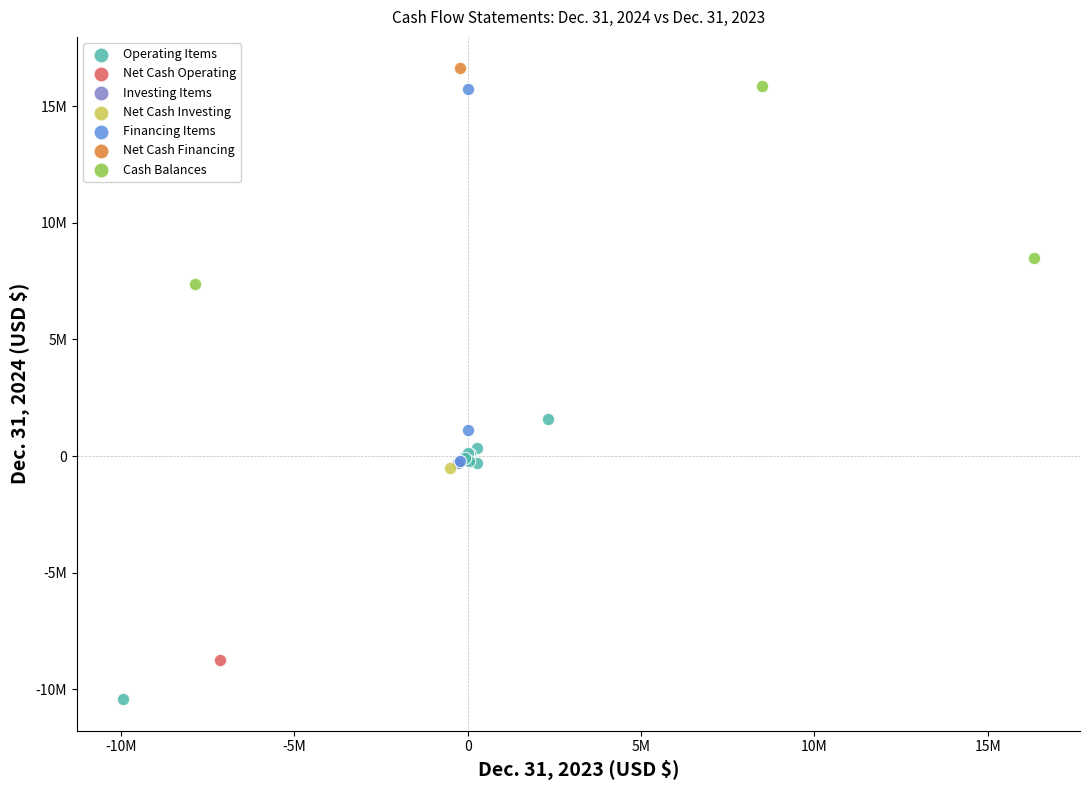

Which series contains the lowest Y value?

Operating Items